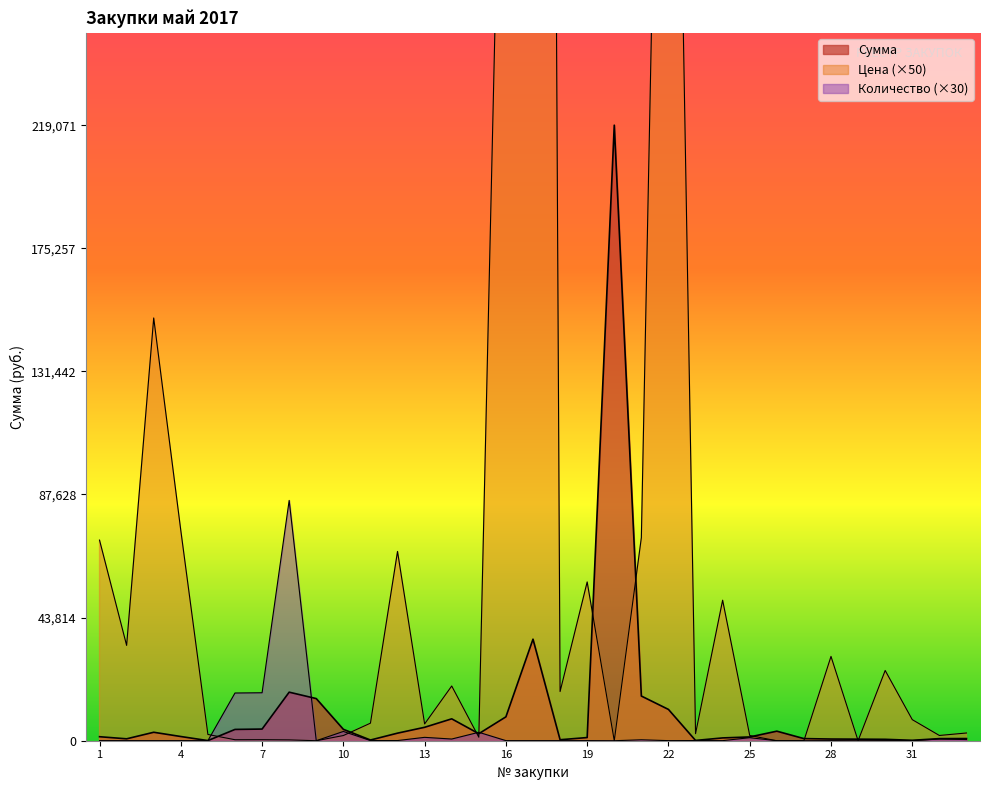

Where is the first local minimum for Цена?

2